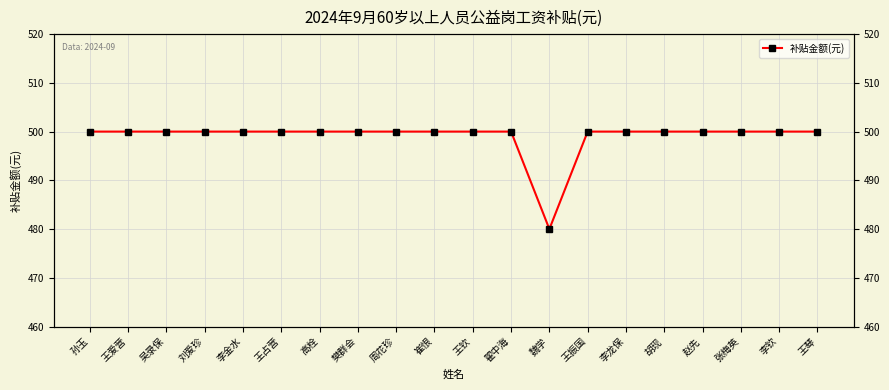

What is the maximum value shown in the chart?

500